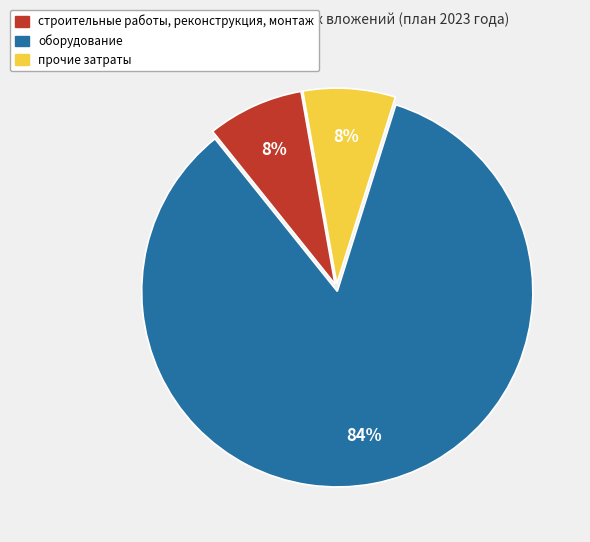

What percentage is the прочие затраты slice, to the nearest percent?

8%